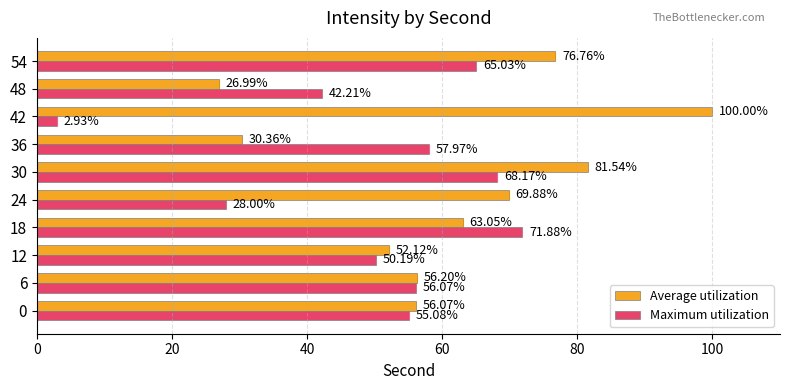

At 6, list the series in order from smallest to largest.

Maximum utilization, Average utilization